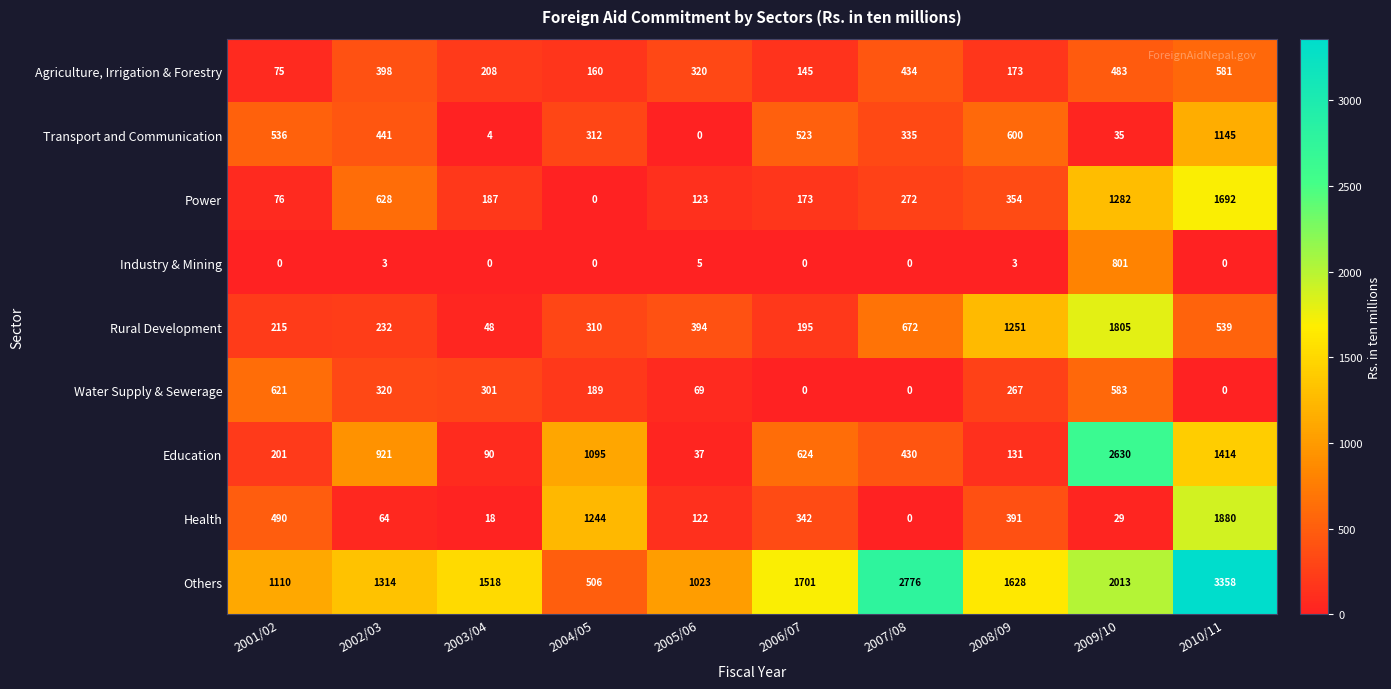

What is the sum of all Water Supply & Sewerage values?

2350